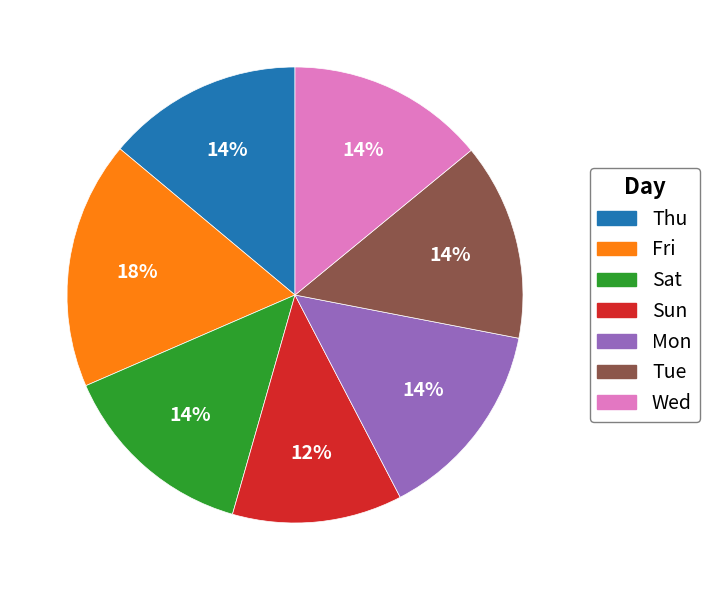

Is it true that Tue is 1% of the pie?

False